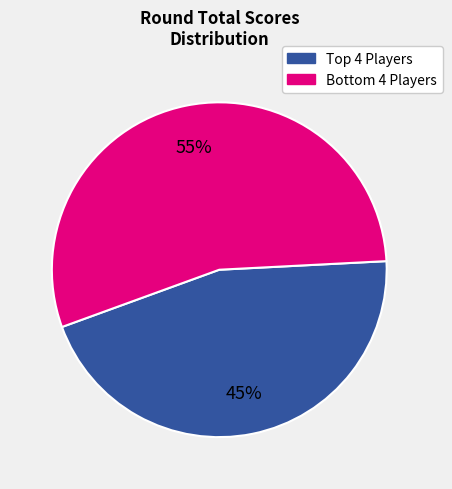

Is there a majority slice in this chart?

Yes